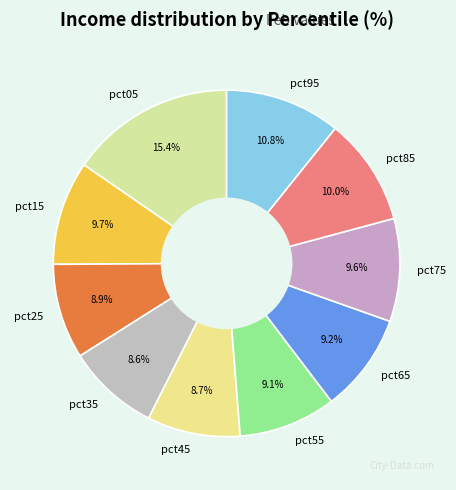

True or false: pct05 accounts for 15% of the total.

True